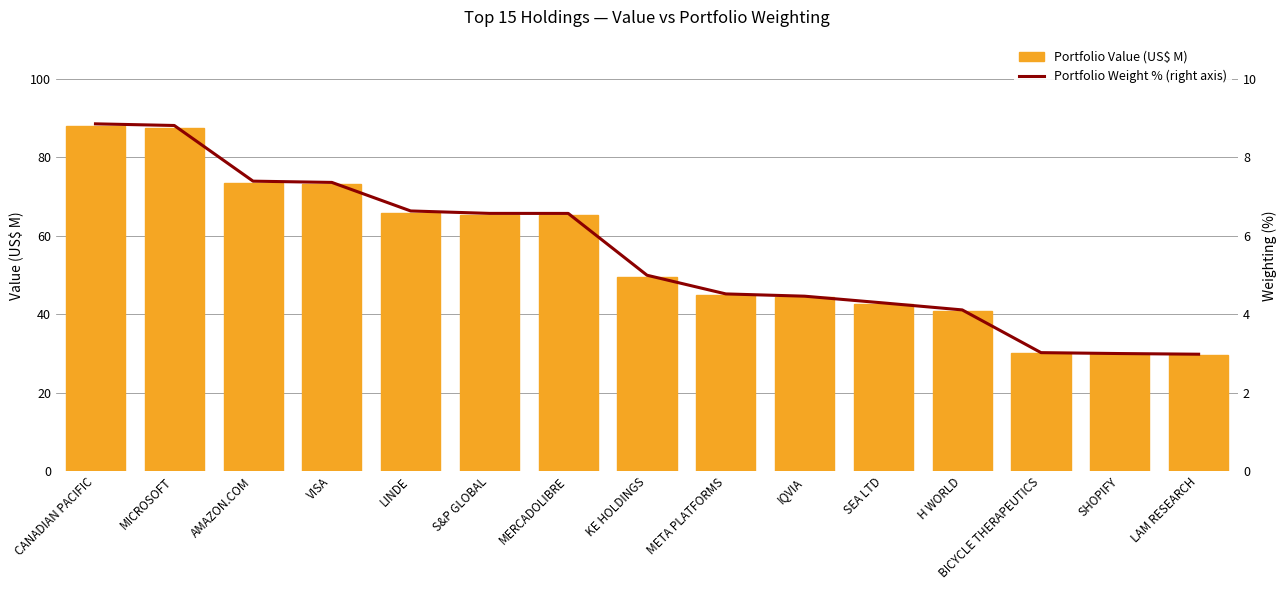

What is the sum of the Portfolio Value (US$ M) values at KE HOLDINGS and LAM RESEARCH?

79.1